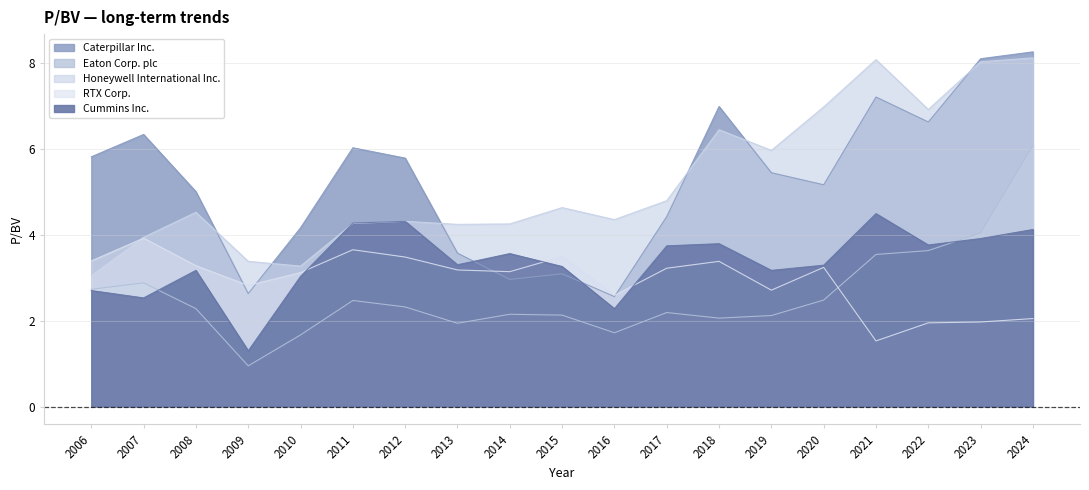

True or false: Caterpillar Inc. and Eaton Corp. plc intersect in this chart.

False